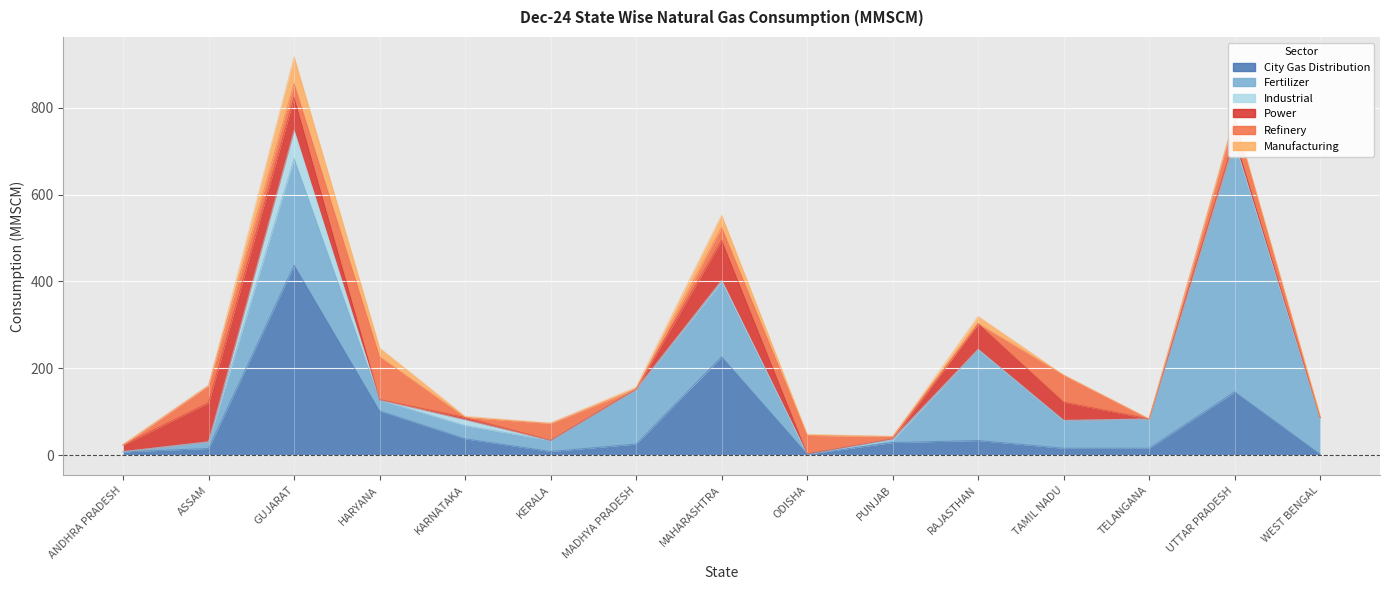

What is the average value of the Manufacturing series?

9.8